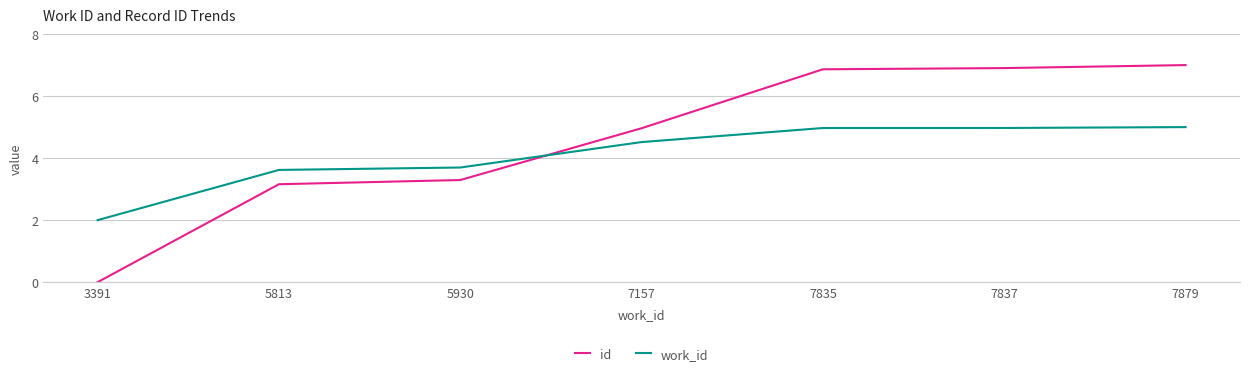

Which series changed the most between 5930 and 7837?

id